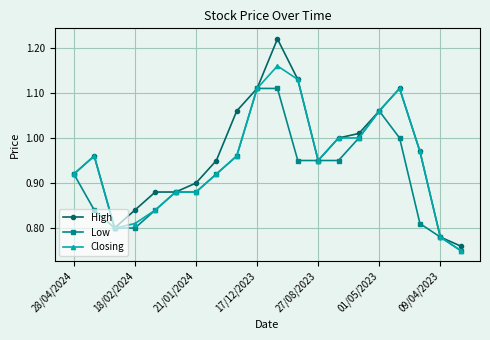

Which series has the widest spread of values?

High